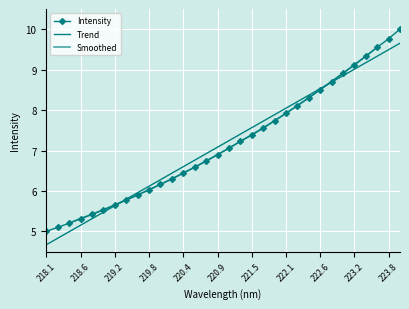

Reading left to right, extract all data points from this chart.

5.0	5.1	5.2	5.3	5.4	5.5	5.6	5.8	5.9	6.0	6.2	6.3	6.4	6.6	6.7	6.9	7.1	7.2	7.4	7.5	7.7	7.9	8.1	8.3	8.5	8.7	8.9	9.1	9.3	9.6	9.8	10.0